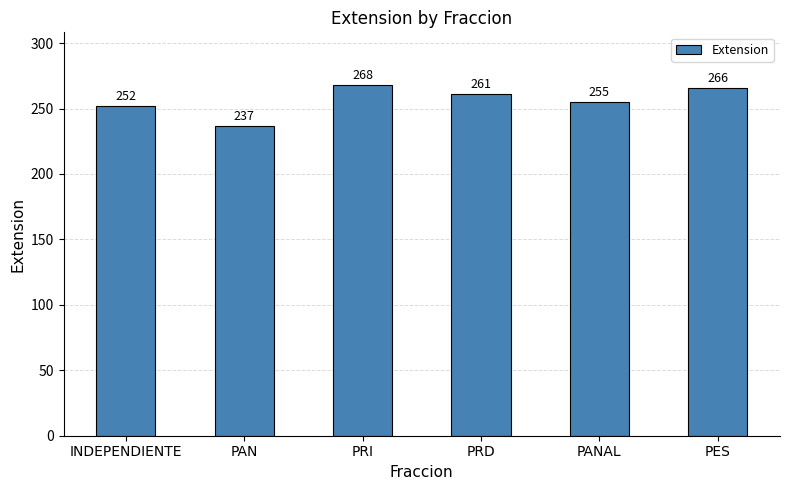

How many values are below 261?

3